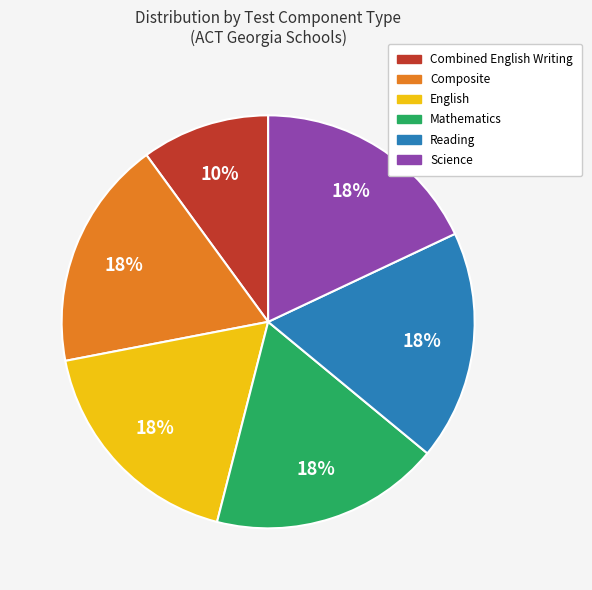

Which category has the smallest portion of the pie?

Combined English Writing